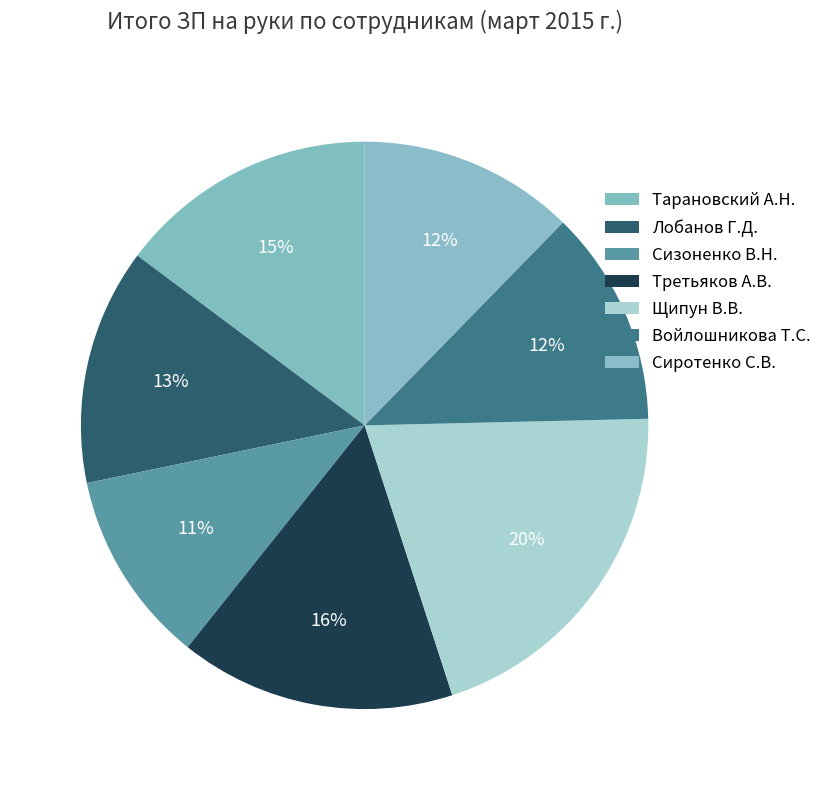

What is the smallest slice in the pie chart?

Сизоненко В.Н.